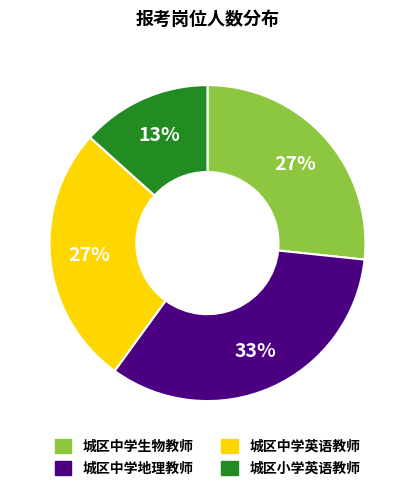

The 城区中学英语教师 slice represents 32% of the pie. True or false?

False